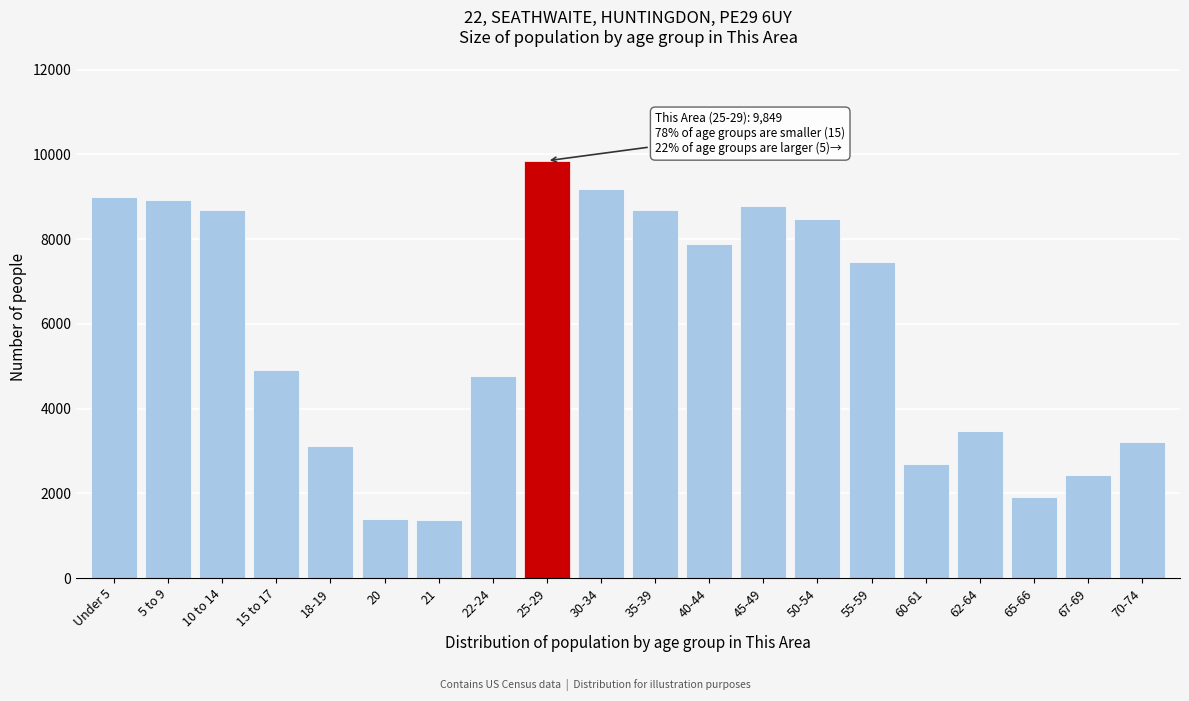

Which has a higher value, 67-69 or 20?

67-69